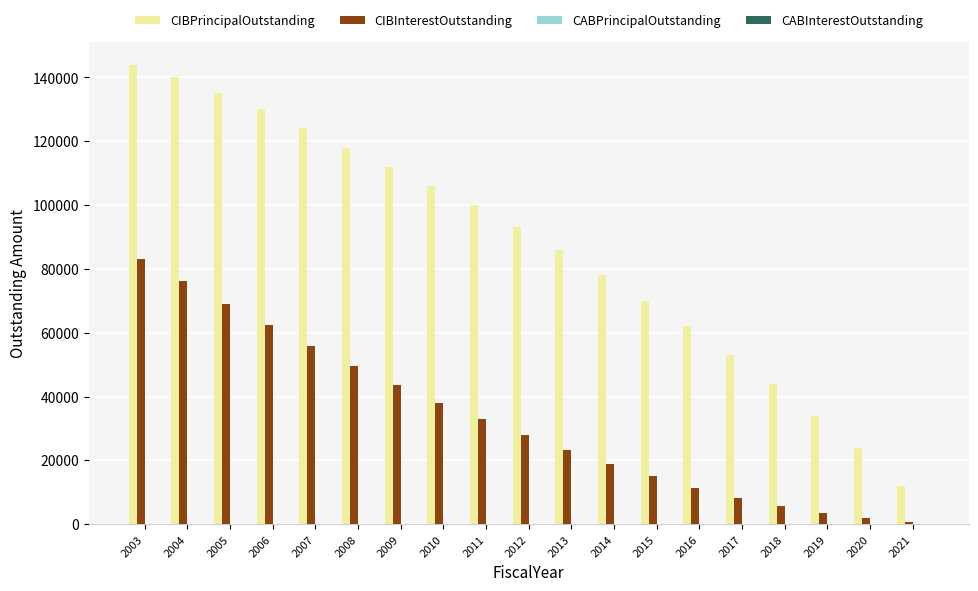

Is the value of CIBPrincipalOutstanding at 2011 greater than the value of CIBInterestOutstanding at 2011?

Yes